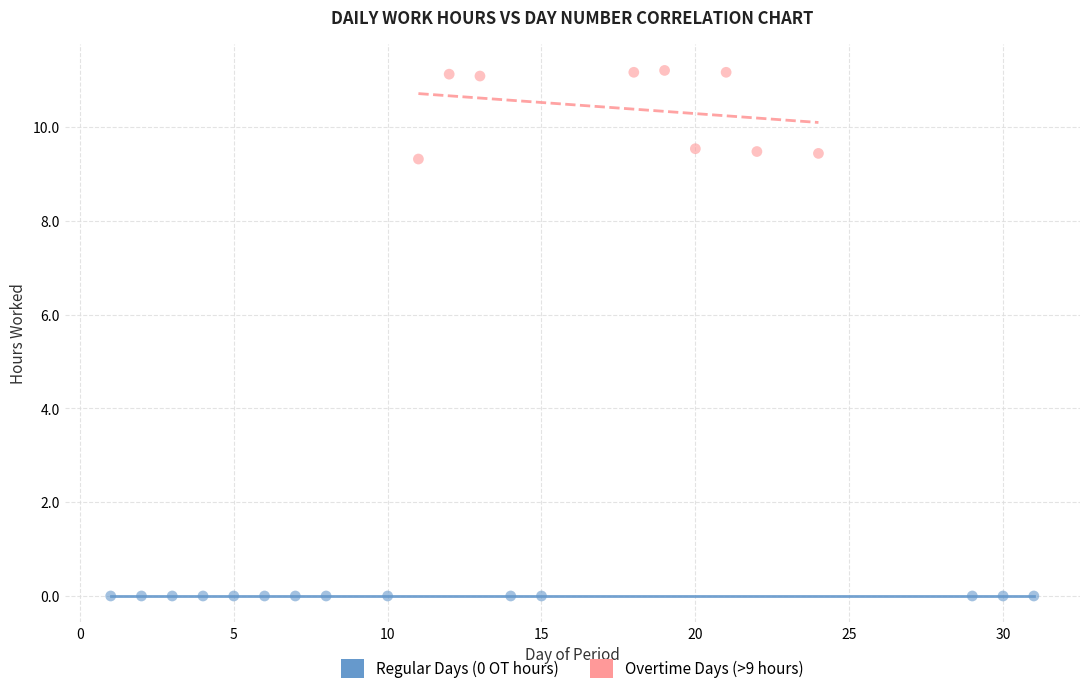

Which series contains the highest Y value?

Overtime Days (>9 hours)